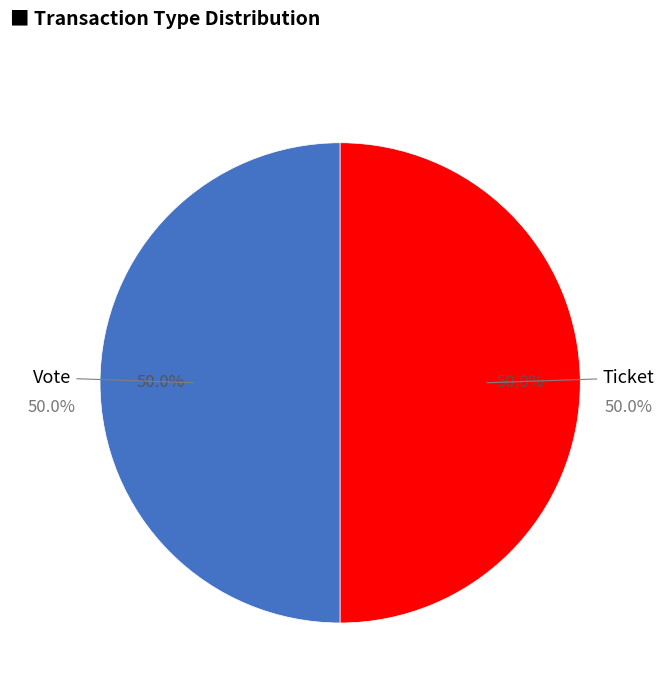

Is it true that Vote (io_index=1) is 99% of the pie?

False